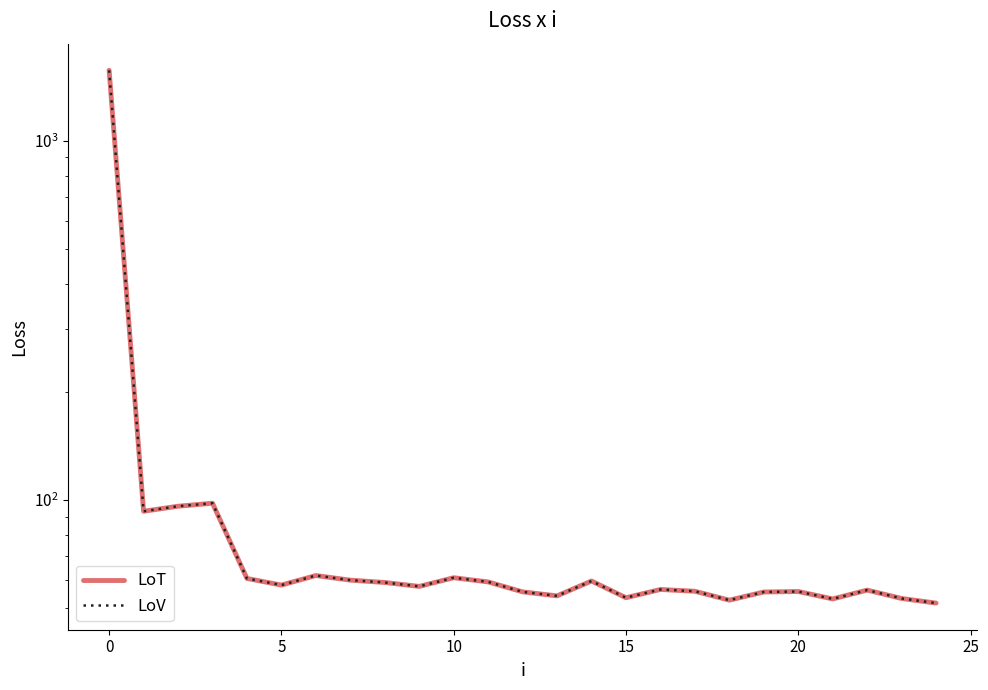

What is the label of the 19th point from the left?

18